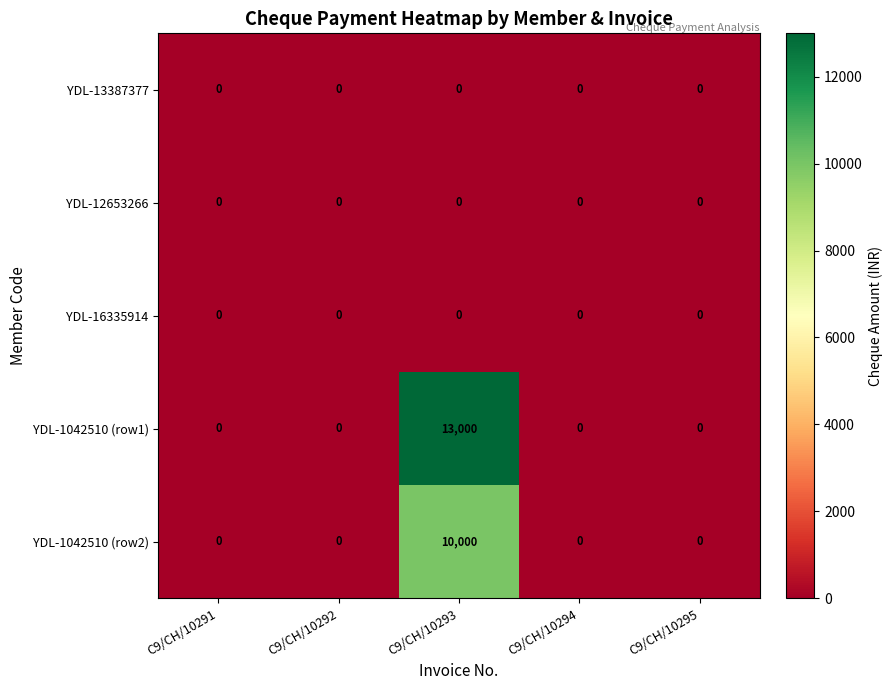

At which label does YDL-1042510 (row2) reach its peak?

C9/CH/10293